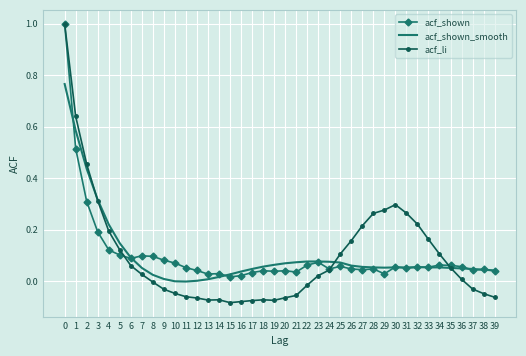

What is the sum of all acf_shown_smooth values?

4.1